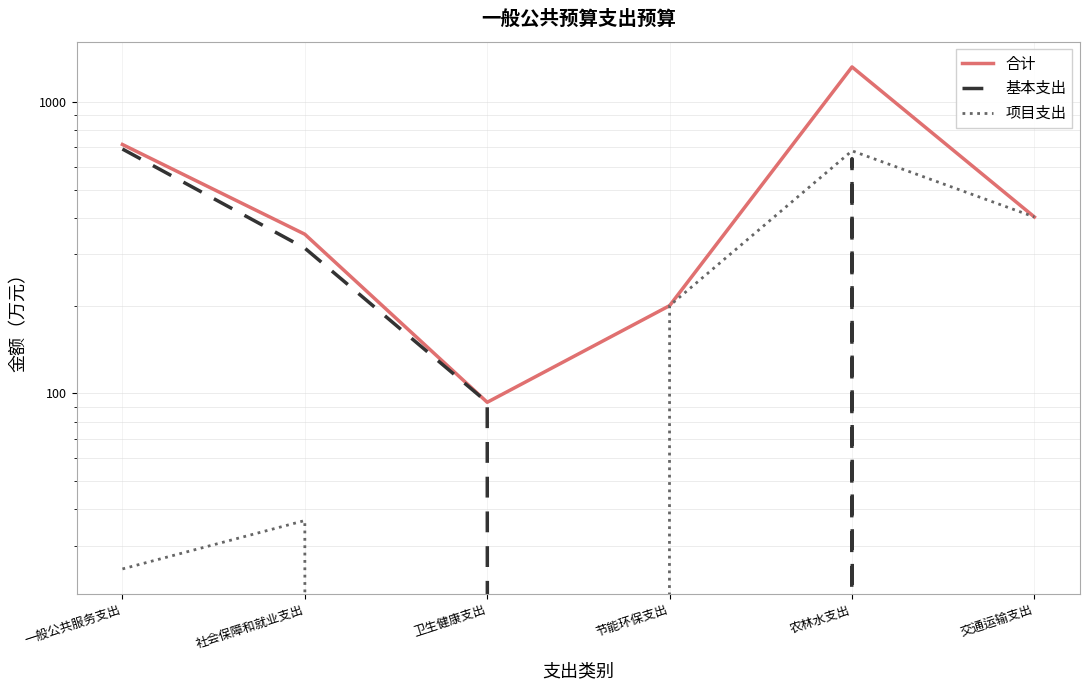

Which category has the highest value across all series?

农林水支出